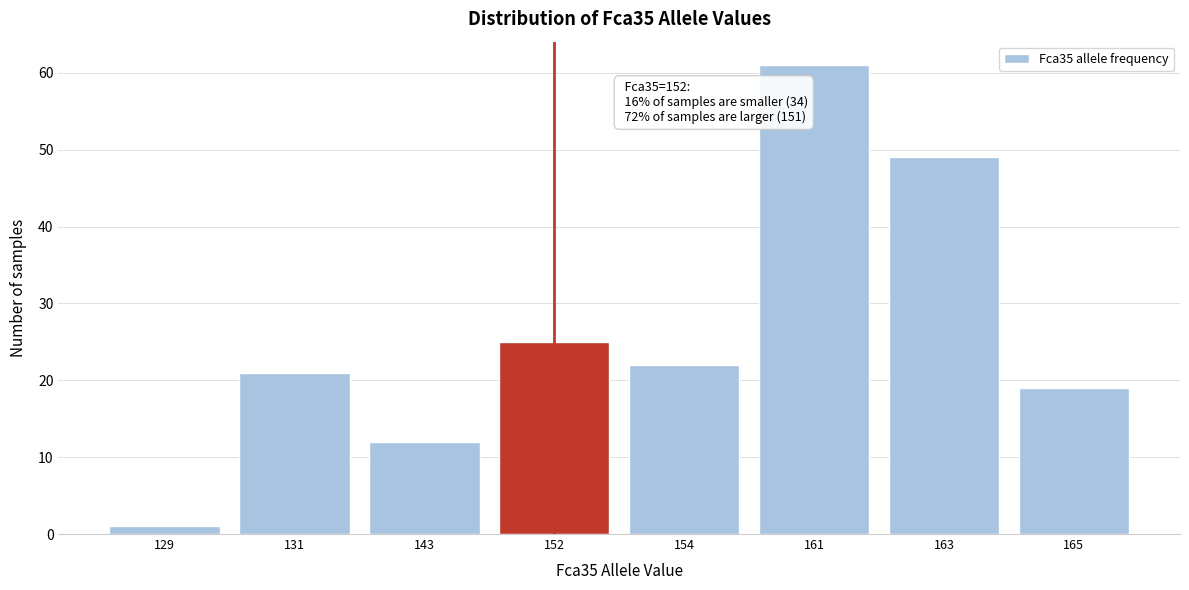

Reading left to right, what are all the values shown in this chart?

1	21	12	25	22	61	49	19